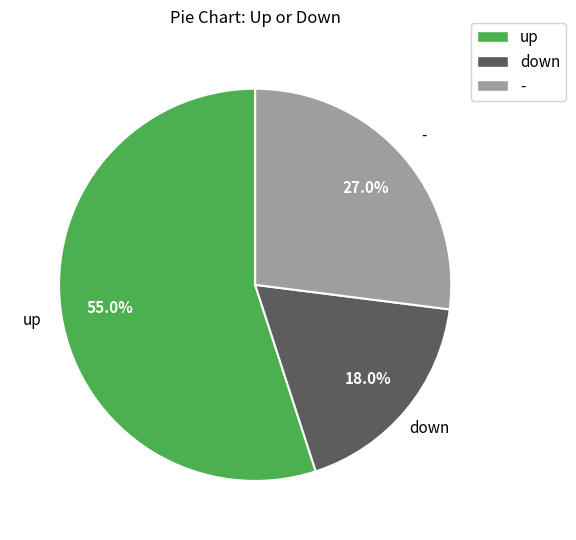

Approximately how many times larger is the value at down compared to up?

0.3